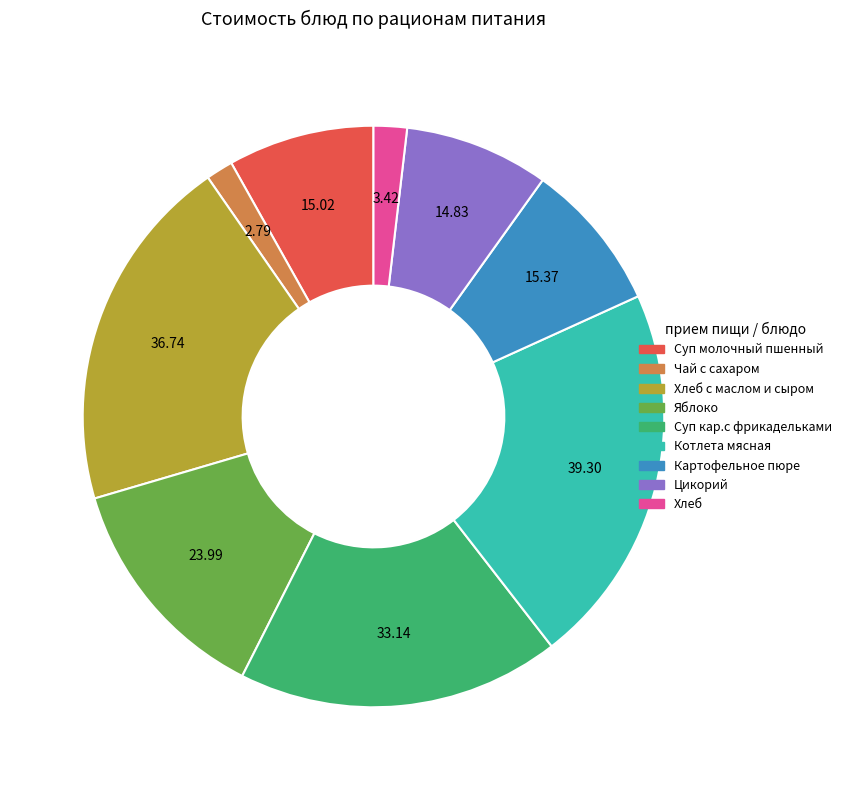

Is there any slice that represents more than half of the pie?

No